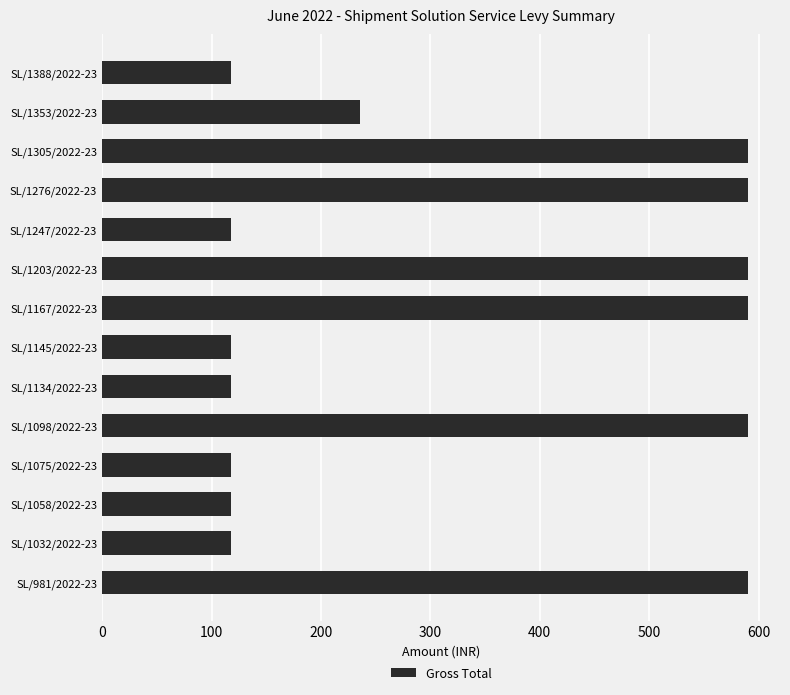

What is the smallest value displayed?

118